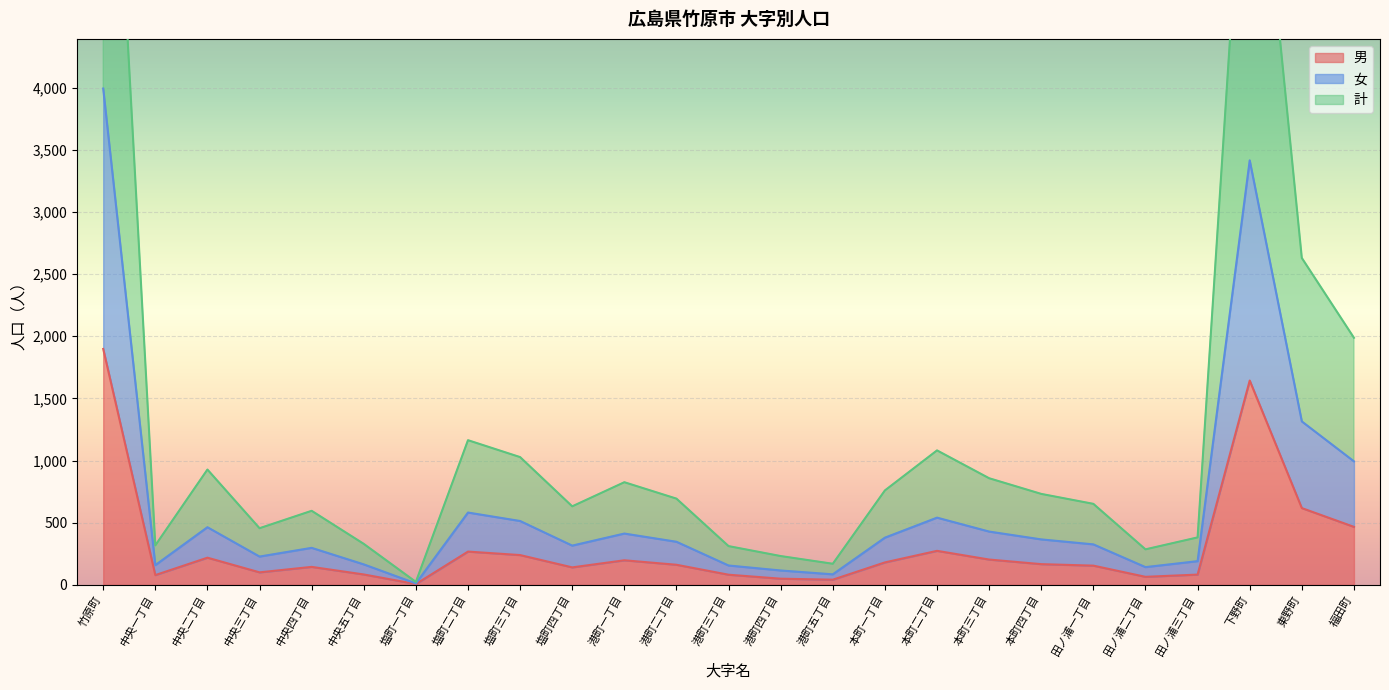

Where is the first local minimum for 計?

中央一丁目